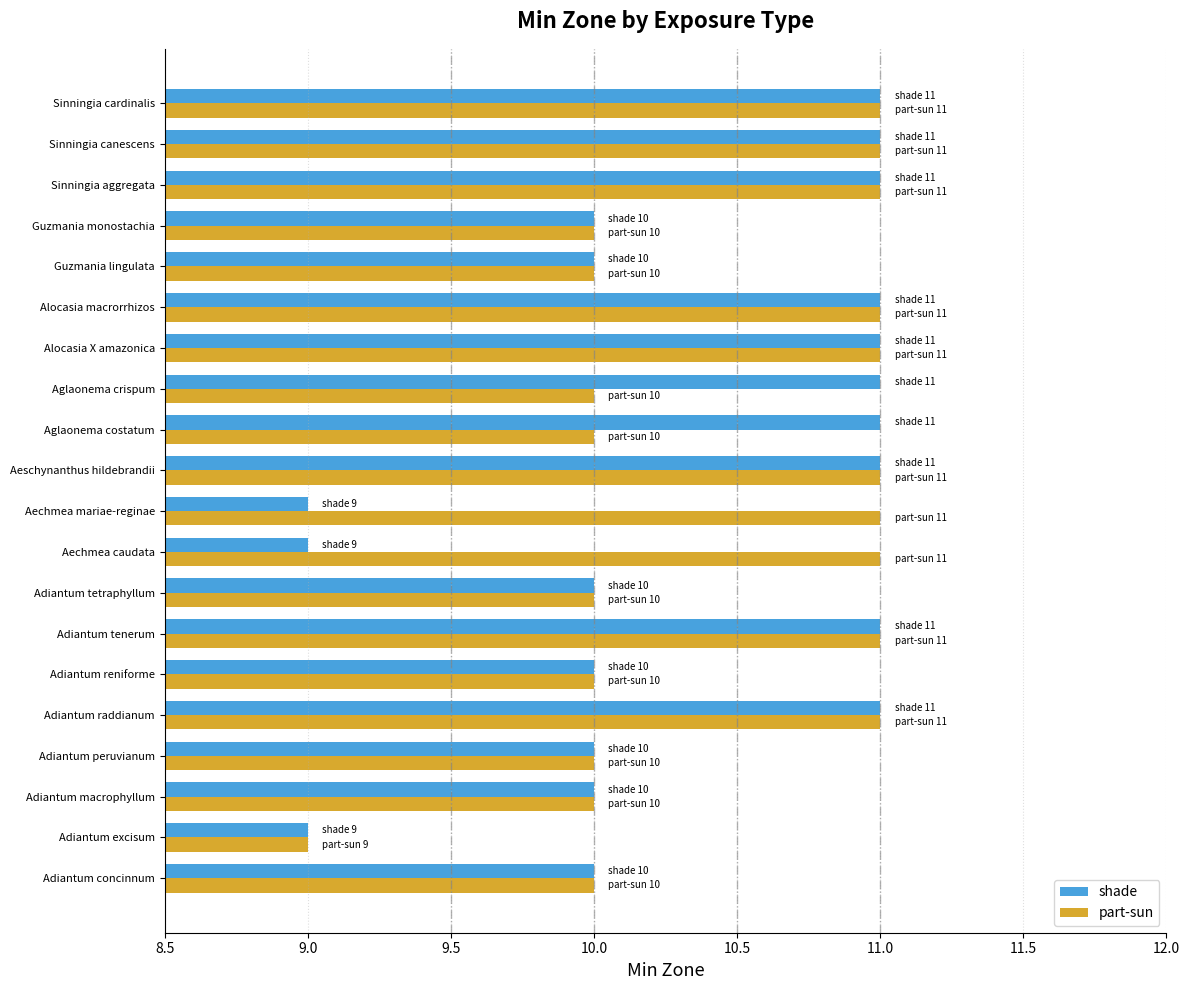

Is it true that shade equals 3 at Alocasia macrorrhizos?

False